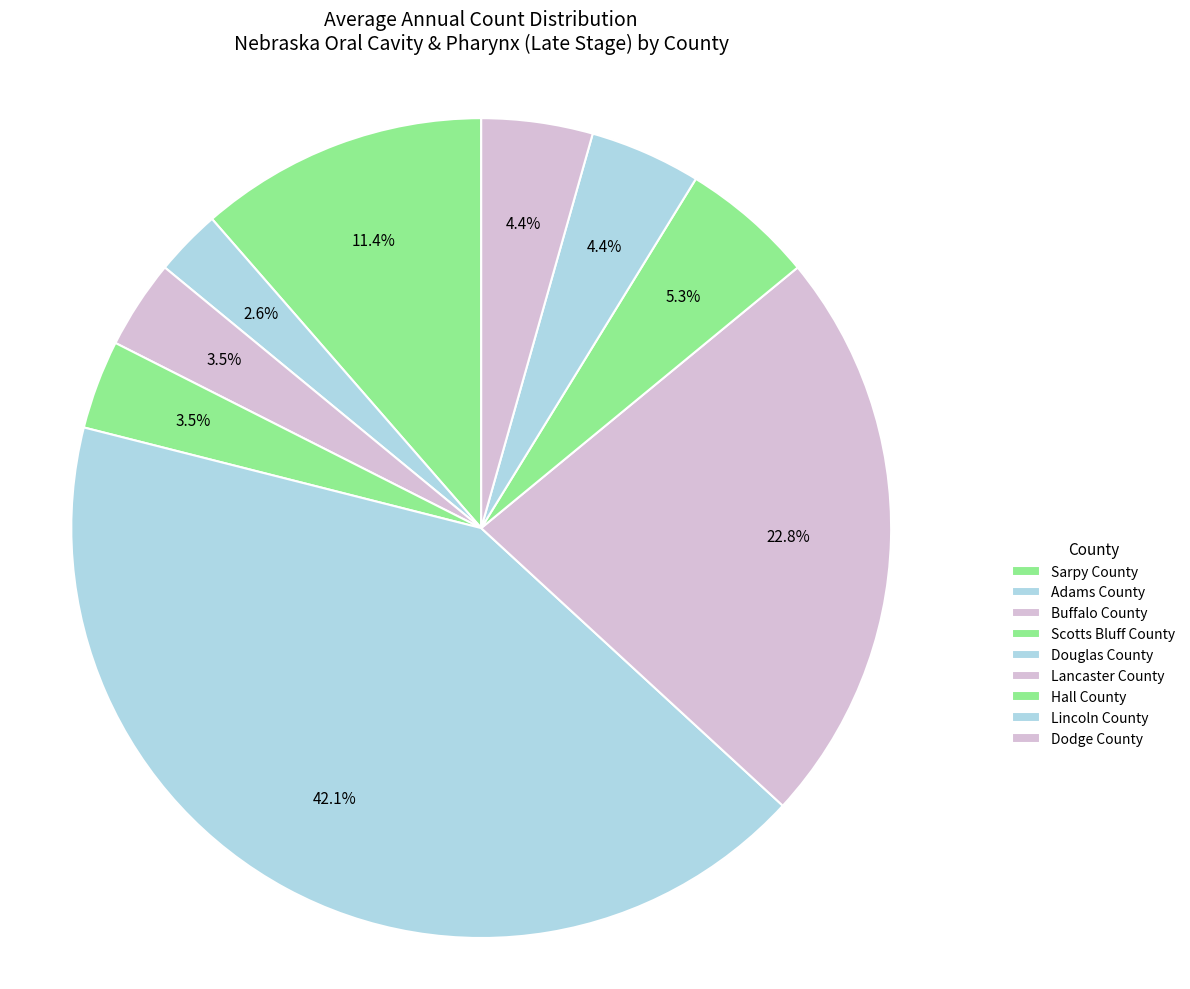

Is there any slice that represents more than half of the pie?

No